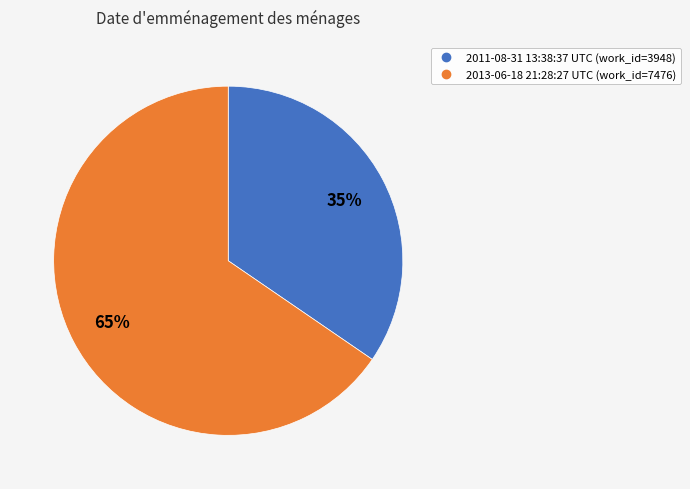

Count the number of slices in the pie.

2